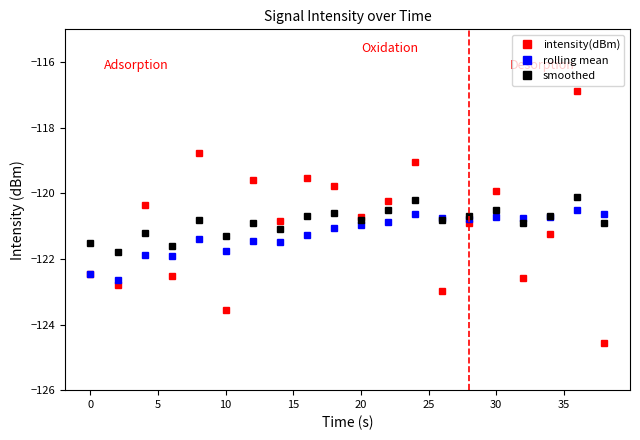

What is the difference between the maximum and minimum values in the smoothed series?

1.7